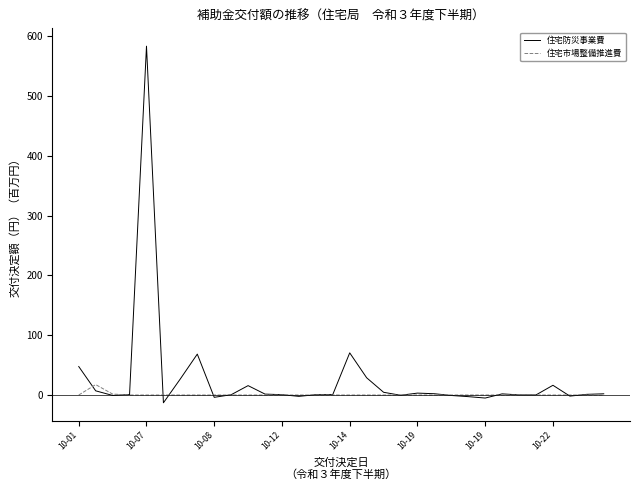

Does the chart display data point markers on the line(s)?

No